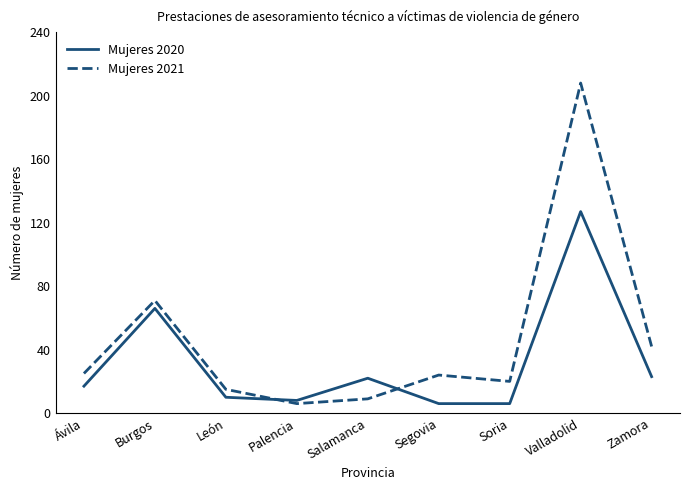

Is it true that Mujeres 2021 equals 15 at Burgos?

False